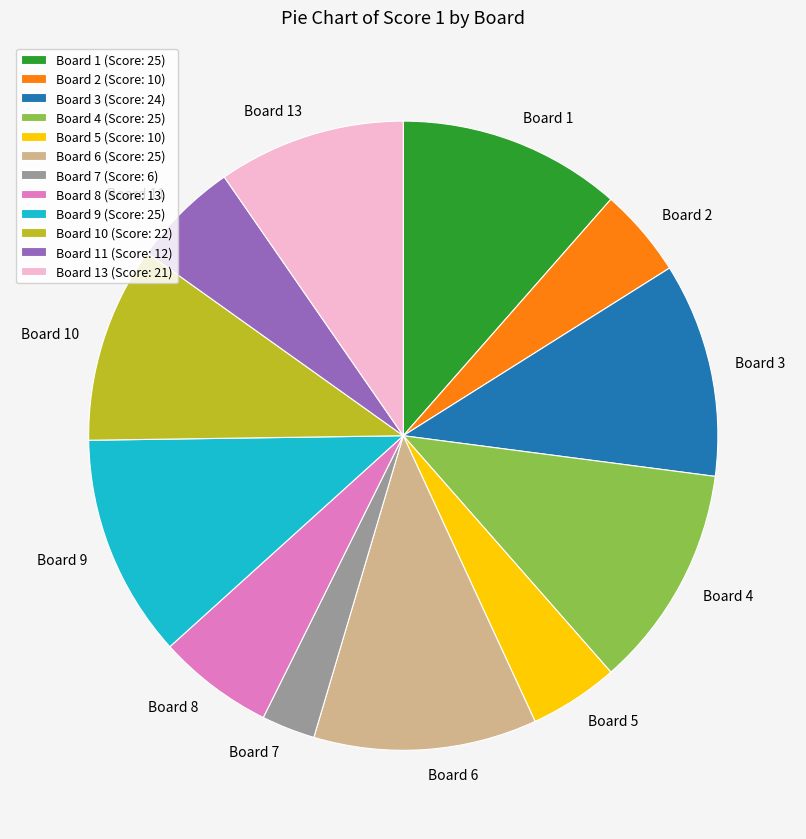

Is it true that Board 7 is 3% of the pie?

True